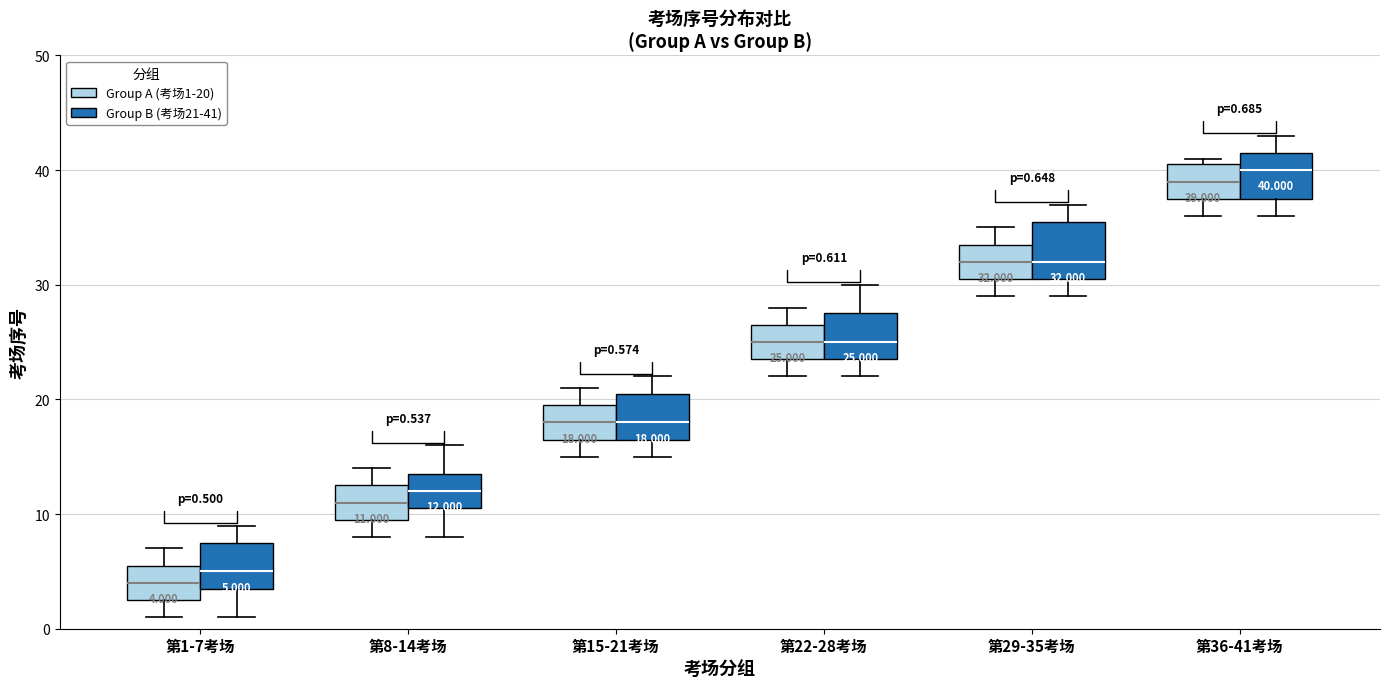

Which box's median line is the highest?

第36-41考场 (Group B (考场21-41))